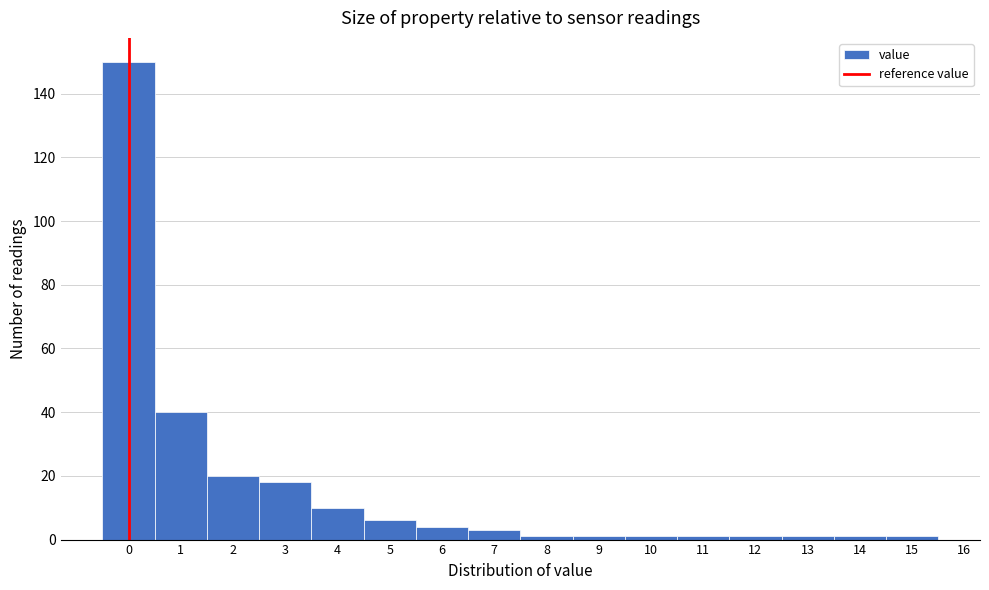

How tall is the bar that spans 0.5 to 1.5 on the x-axis? The values are not printed on the chart, so give them approximately, as read against the axis.

40